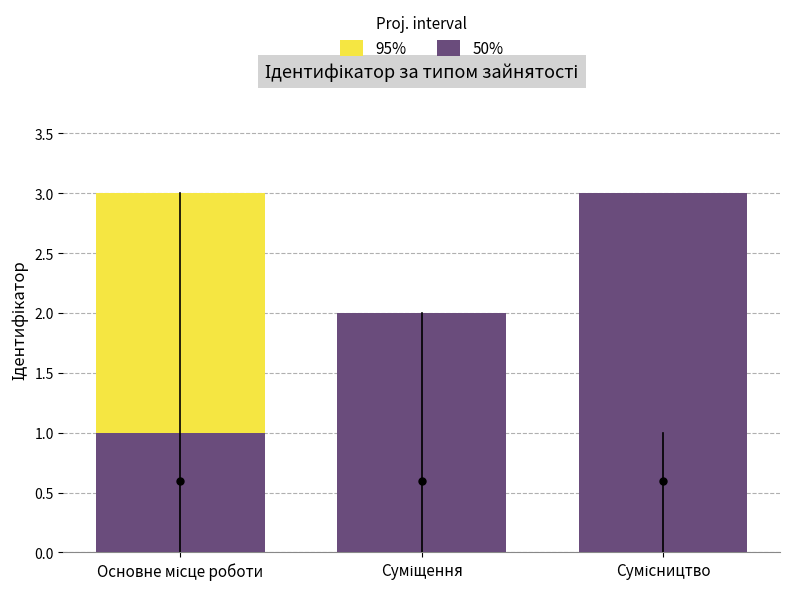

Is it true that 50% equals 1 at Основне місце роботи?

True